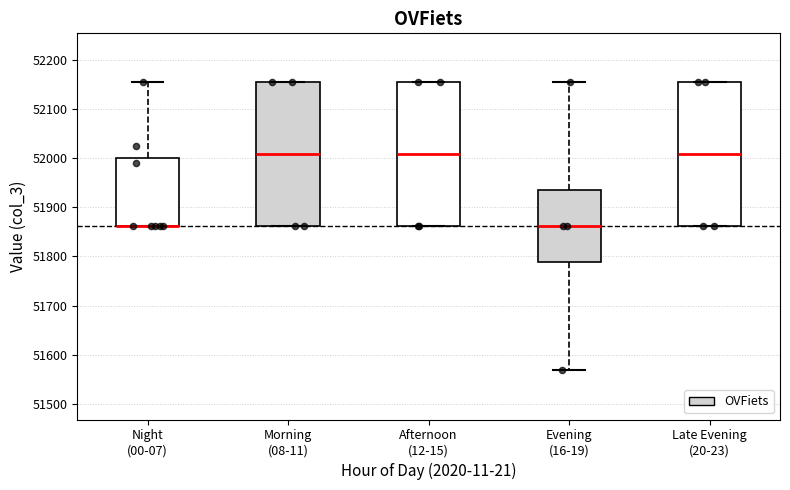

Where does the median line of the box for Morning (08-11) sit on the y-axis? The values are not printed on the chart, so give them approximately, as read against the axis.

52010